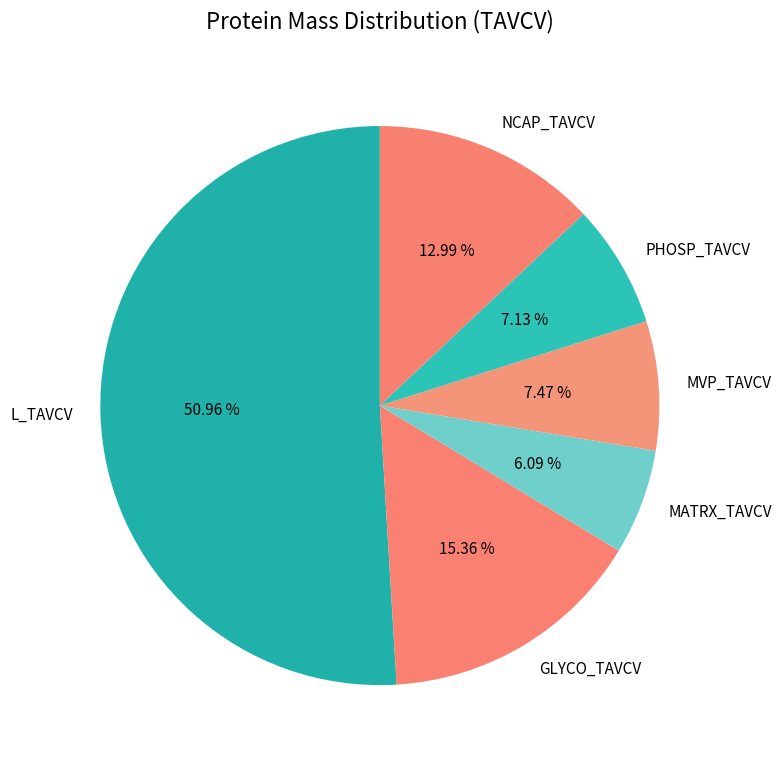

What percentage do MVP_TAVCV and L_TAVCV together represent?

58.4%